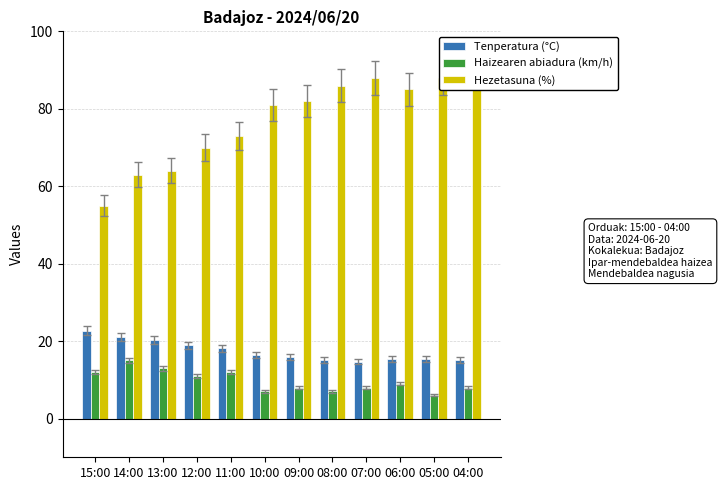

What is the difference between the Haizearen abiadura (km/h) values at 12:00 and 05:00?

5.0